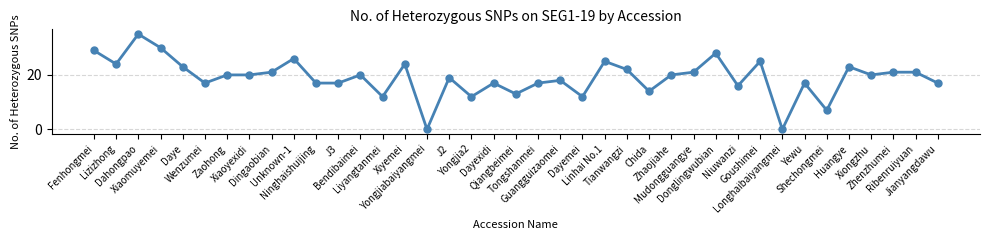

What is the greatest value displayed?

35